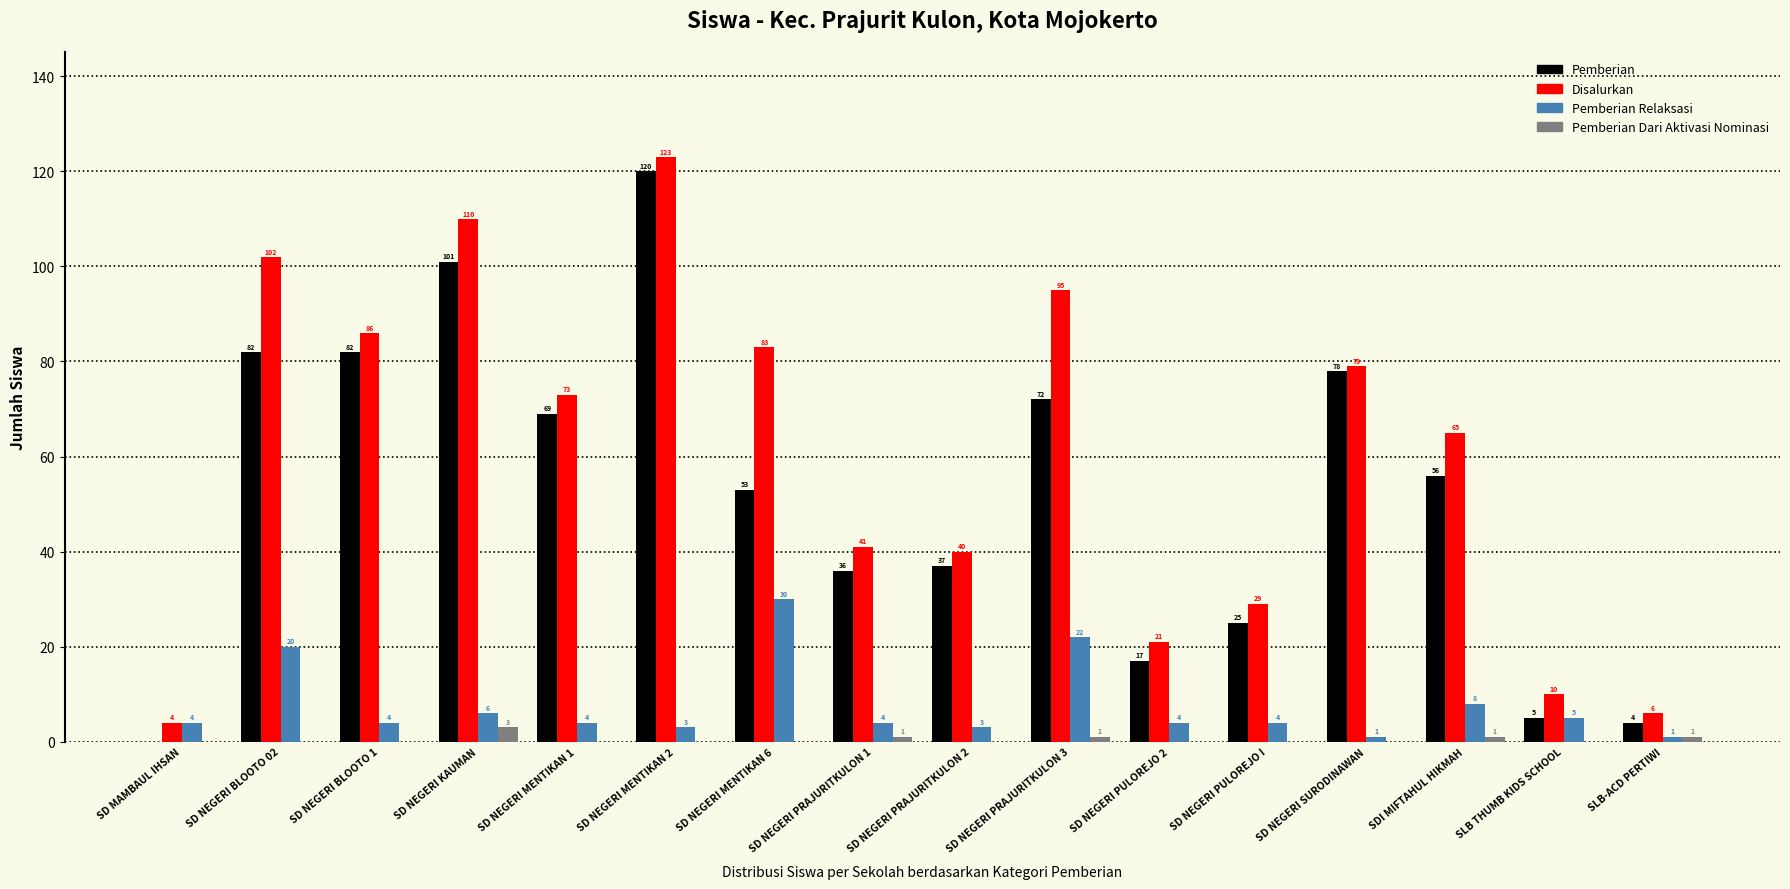

Reading left to right, list all the values displayed in this chart.

Pemberian: 0	82	82	101	69	120	53	36	37	72	17	25	78	56	5	4
Disalurkan: 4	102	86	110	73	123	83	41	40	95	21	29	79	65	10	6
Pemberian Relaksasi: 4	20	4	6	4	3	30	4	3	22	4	4	1	8	5	1
Pemberian Dari Aktivasi Nominasi: 0	0	0	3	0	0	0	1	0	1	0	0	0	1	0	1